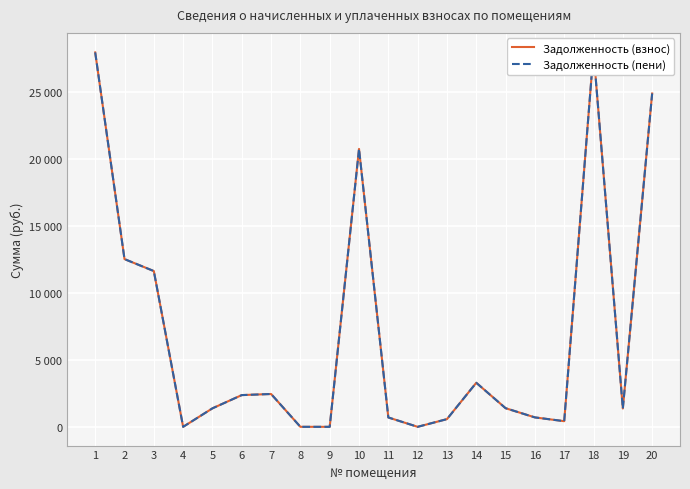

How many lines are shown in the chart?

2